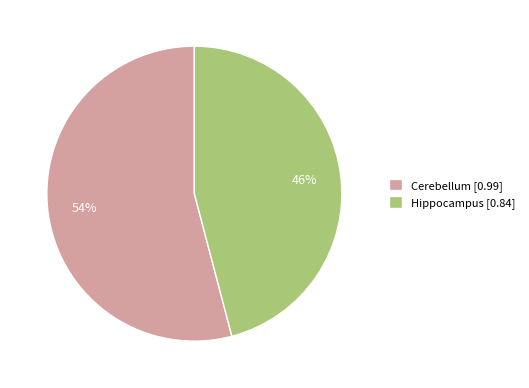

What percentage is the Hippocampus slice, to the nearest percent?

46%